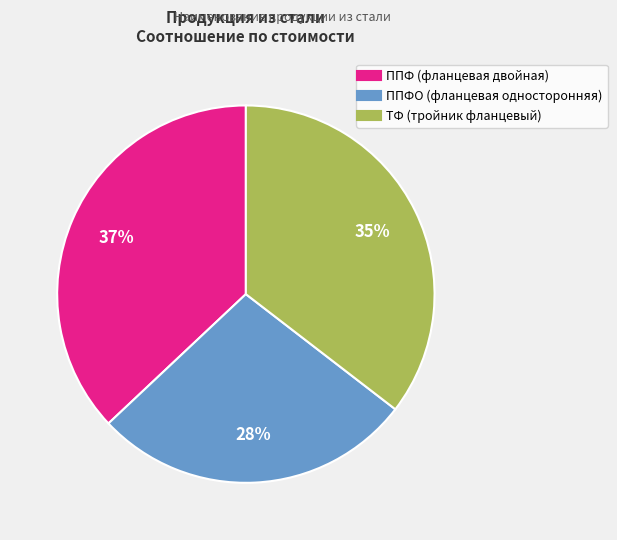

To the nearest percent, what is the difference between the largest and smallest slice percentages?

9%